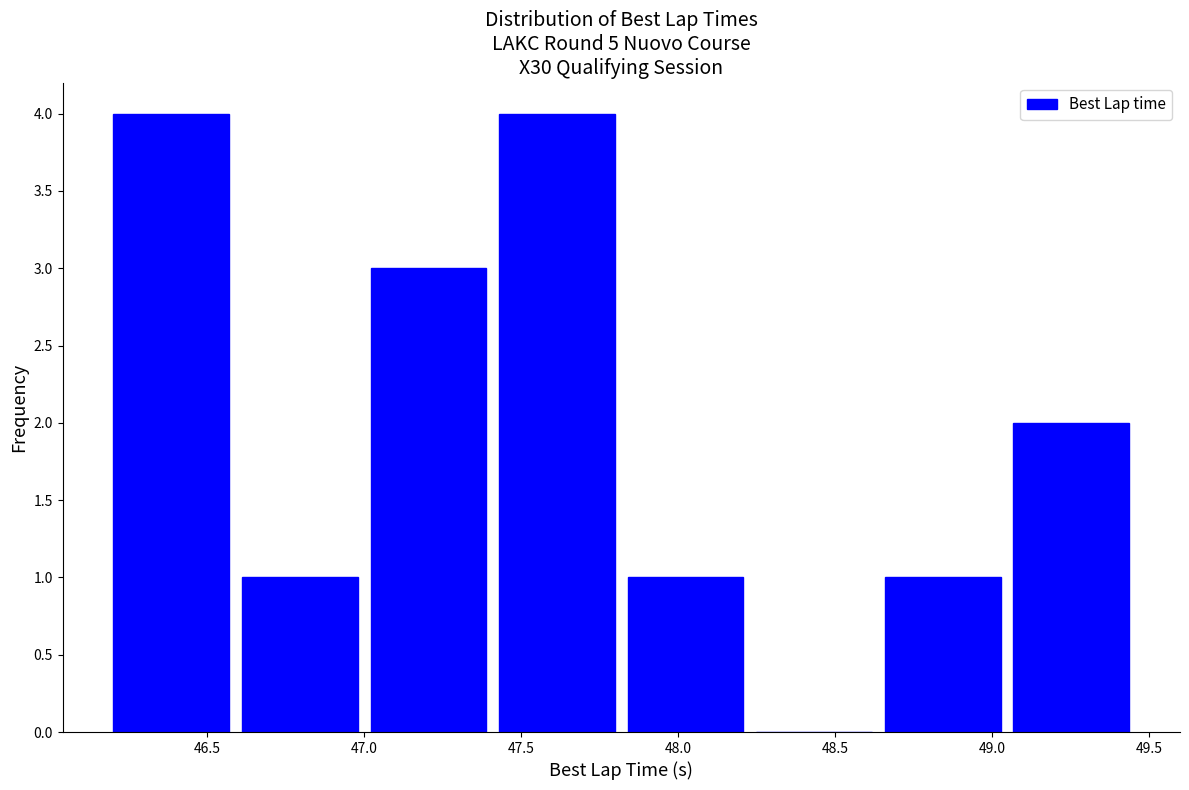

What is the height of the bar covering 48.65 to 49.05 on the x-axis? Neither the bar edges nor the heights are printed on the chart, so give them approximately, as read against the axes.

1